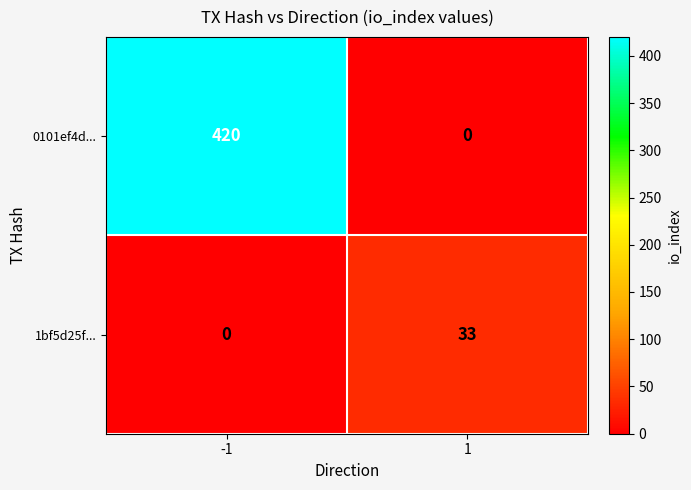

How many data points does each series have?

2